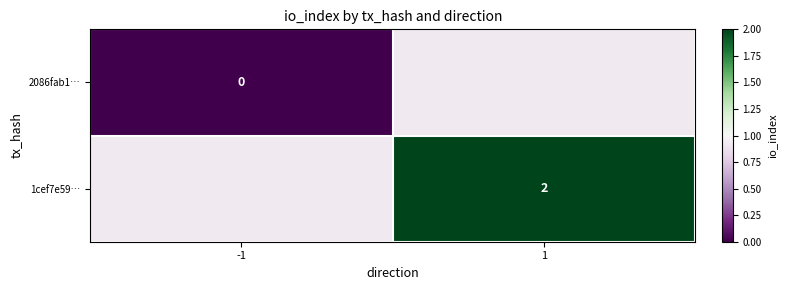

Which has a higher value, -1 or 1?

1